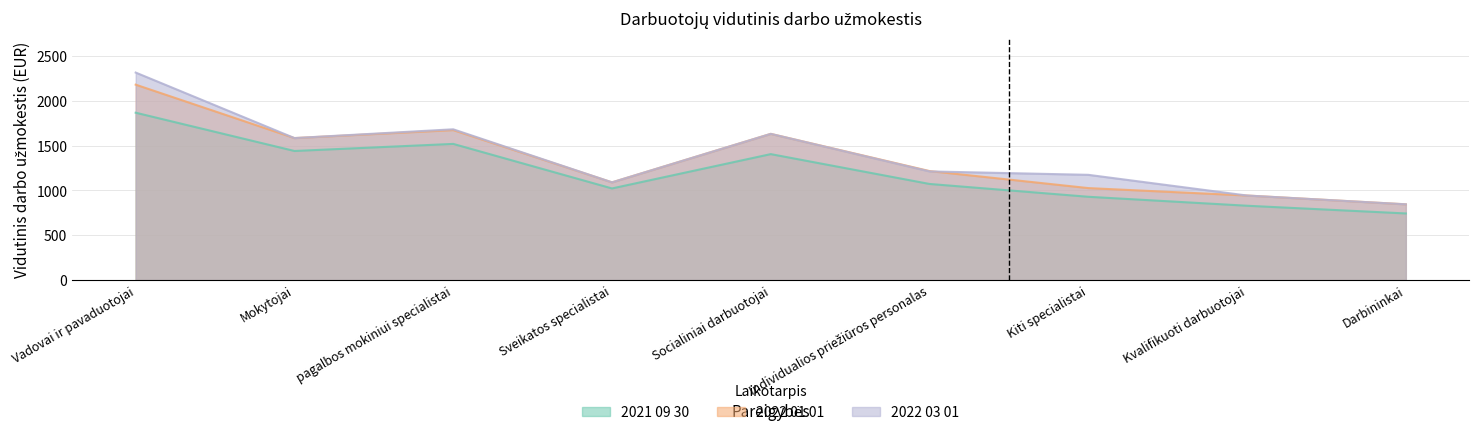

What is the difference between the 2021 09 30 values at Socialiniai darbuotojai and Mokytojai?

35